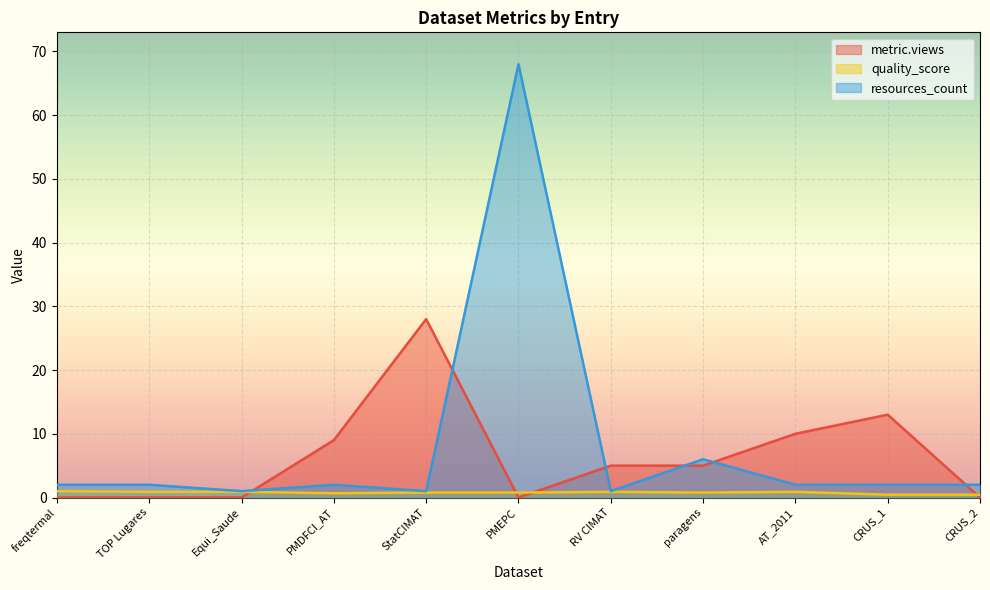

Which category has the highest value across all series?

PMEPC